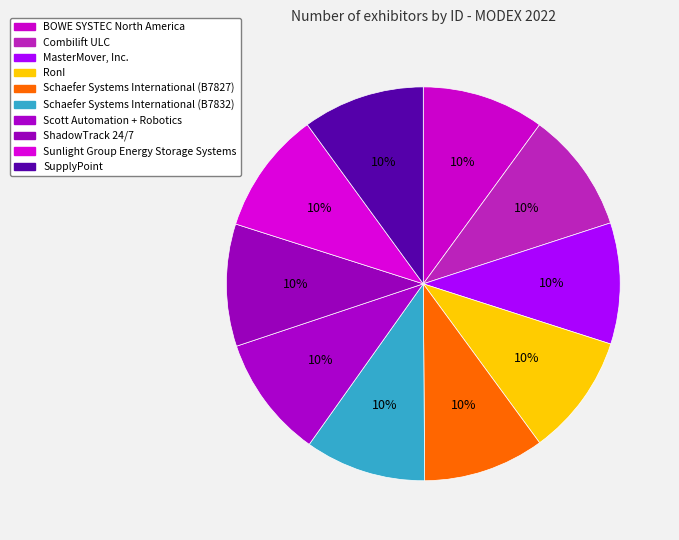

Which category has the smallest portion of the pie?

Schaefer Systems International (B7827)